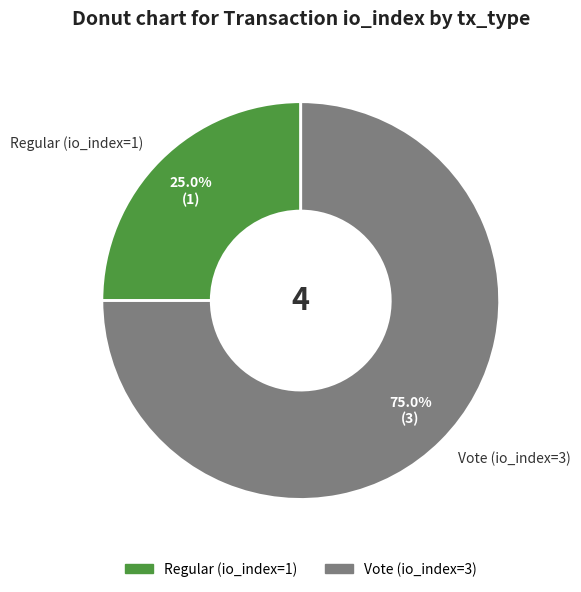

What is the total percentage of Regular (io_index=1) and Vote (io_index=3)?

100.0%